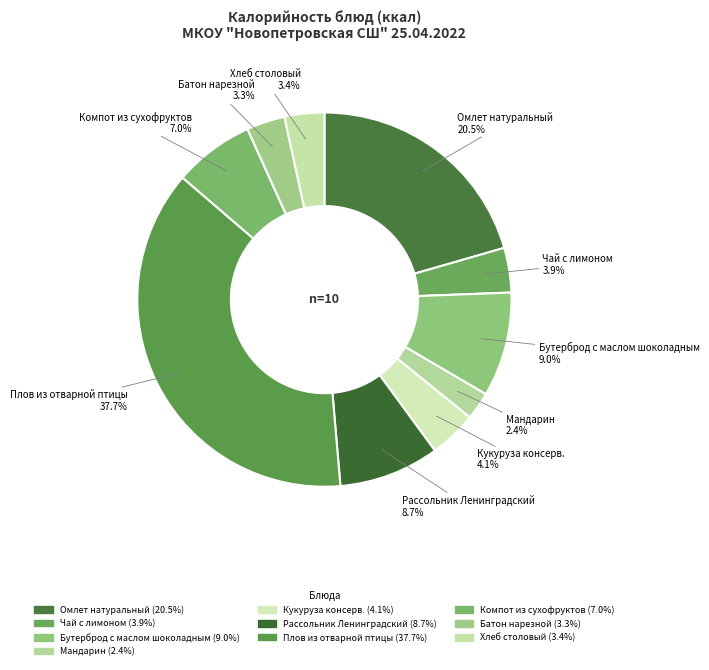

How many segments does this pie chart have?

10